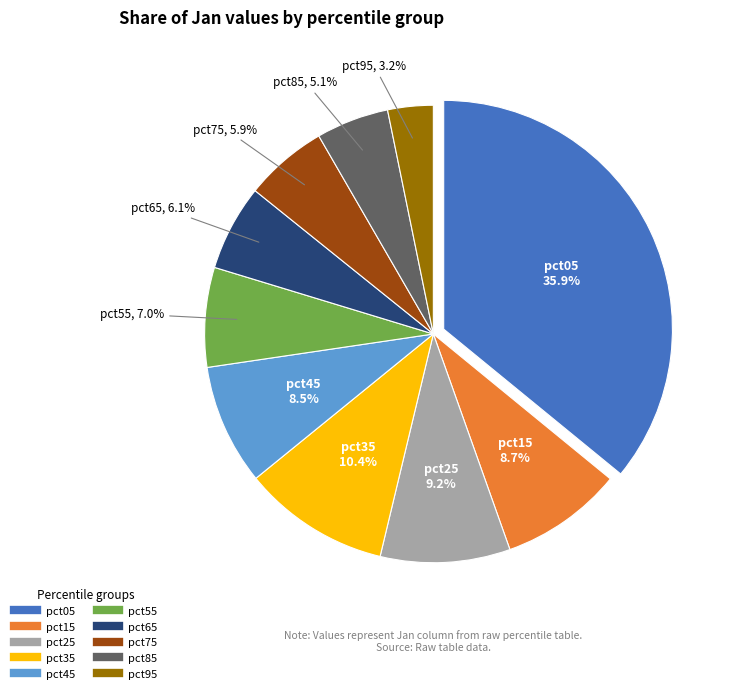

How much of the chart is everything except pct55?

93.0%